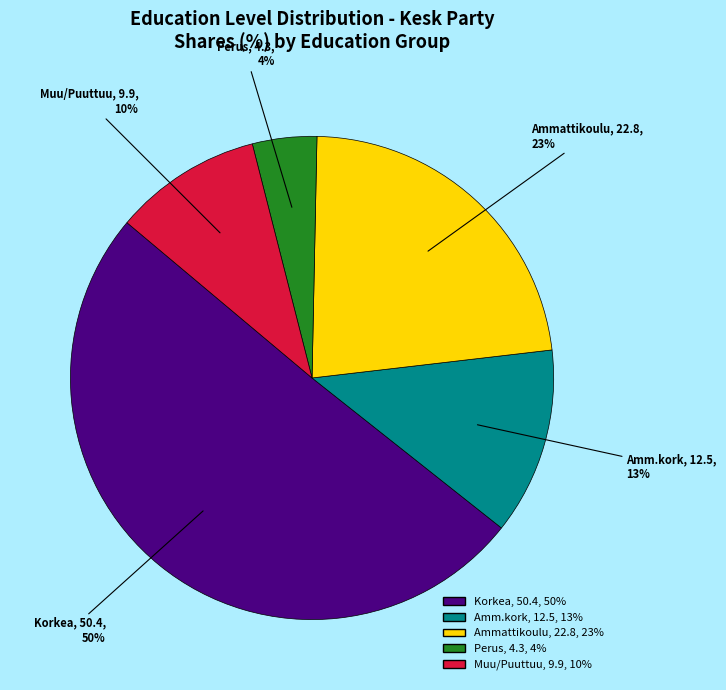

To the nearest percent, what is the difference between the largest and smallest slice percentages?

46%